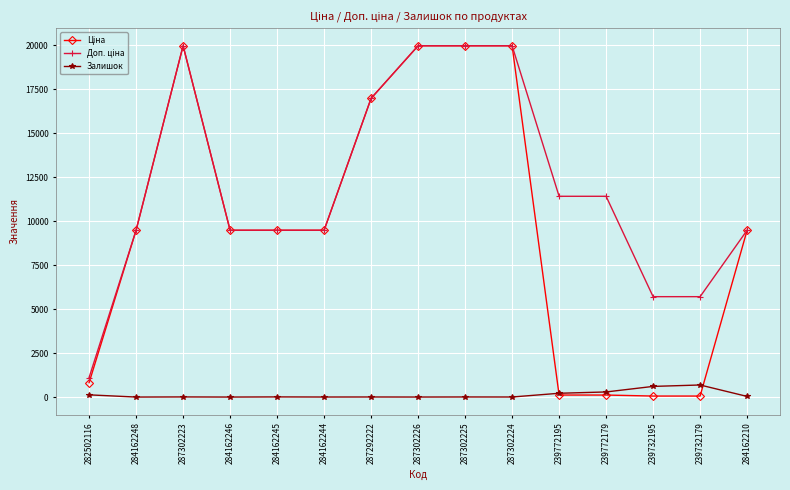

What is the difference between the second highest and second lowest values in the Ціна series?

19907.1